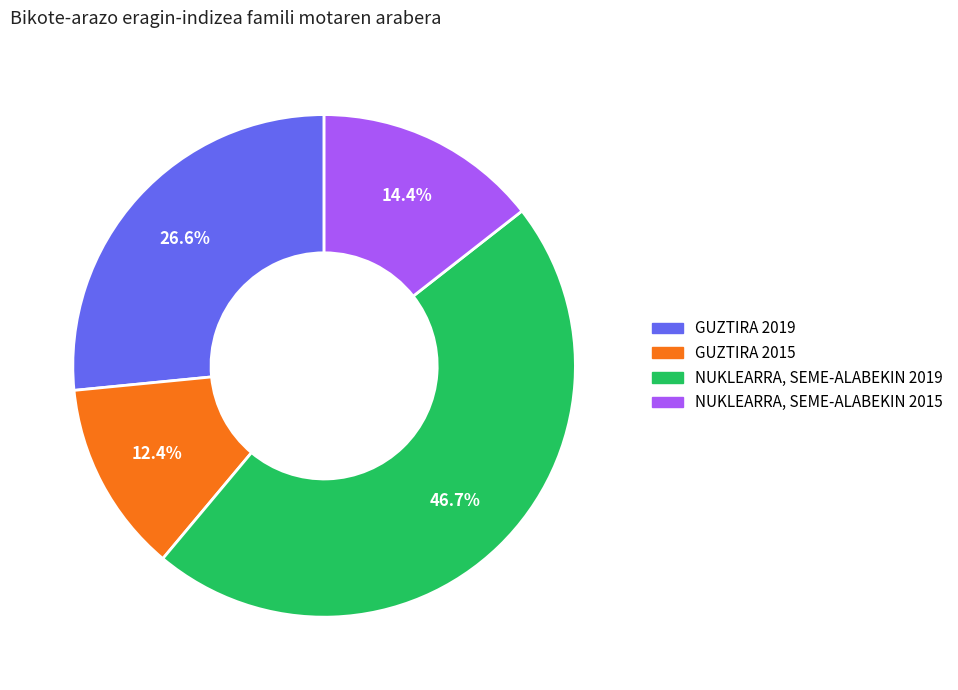

Which slice is the largest?

NUKLEARRA, SEME-ALABEKIN 2019